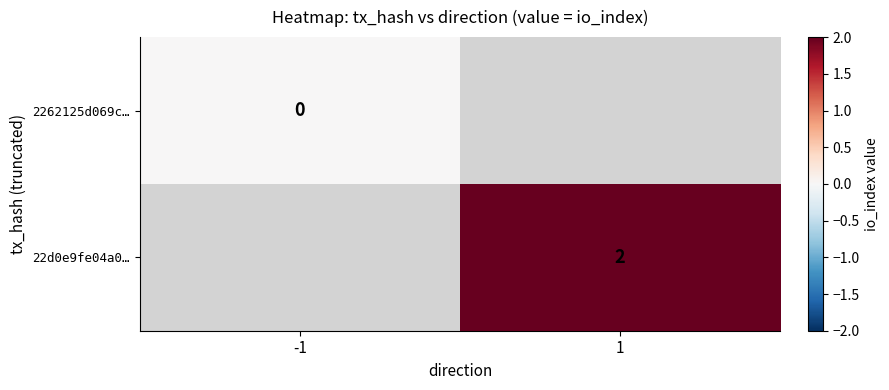

Is it true that 22d0e9fe04a0… equals 3 at 1?

False